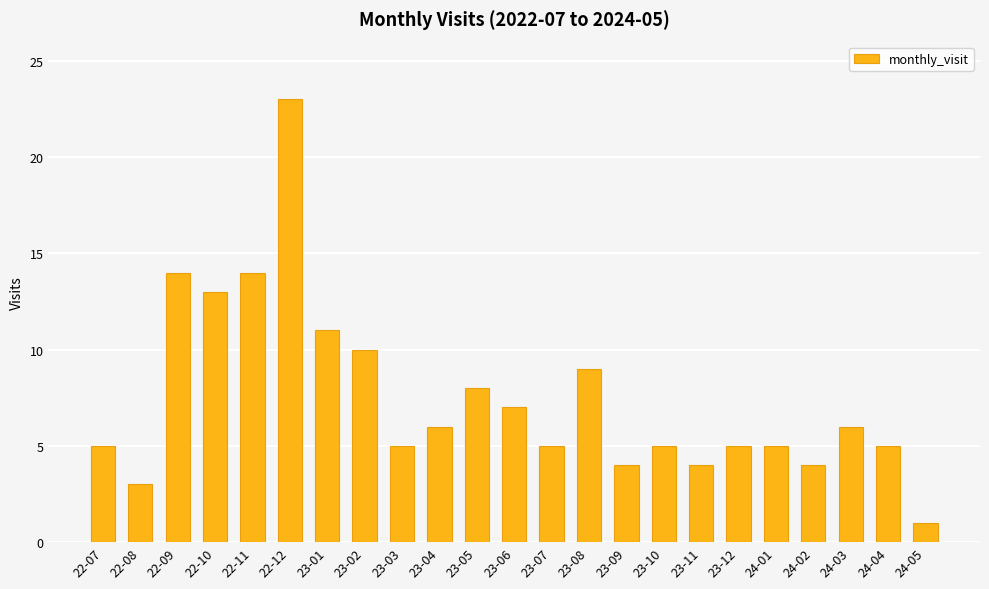

Reading left to right, list all the values displayed in this chart.

5	3	14	13	14	23	11	10	5	6	8	7	5	9	4	5	4	5	5	4	6	5	1